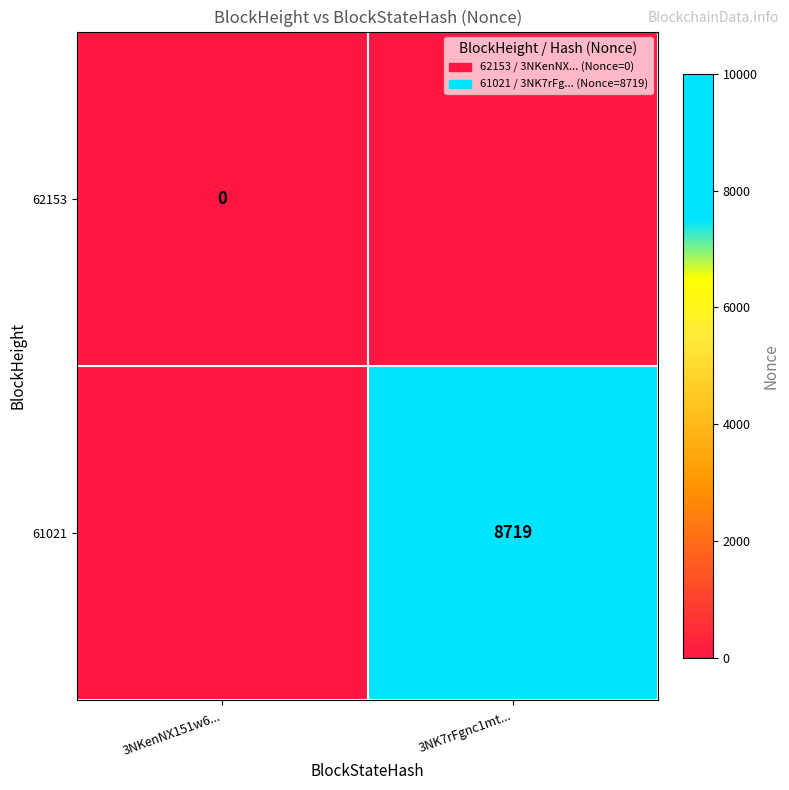

Is the value of 61021 at 3NK7rFgnc1mt... greater than the value of 62153 at 3NKenNX151w6...?

Yes